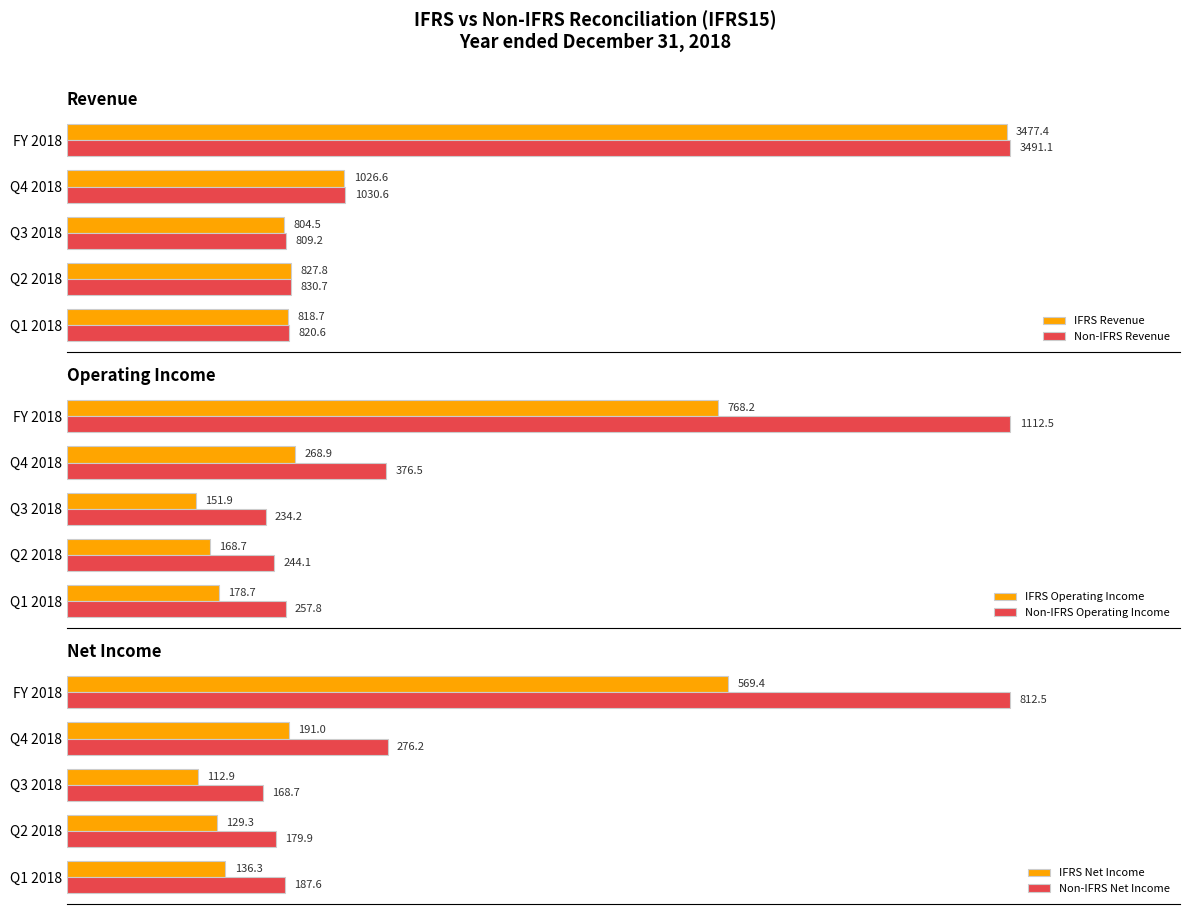

Which series has the largest total across all categories?

Non-IFRS Revenue